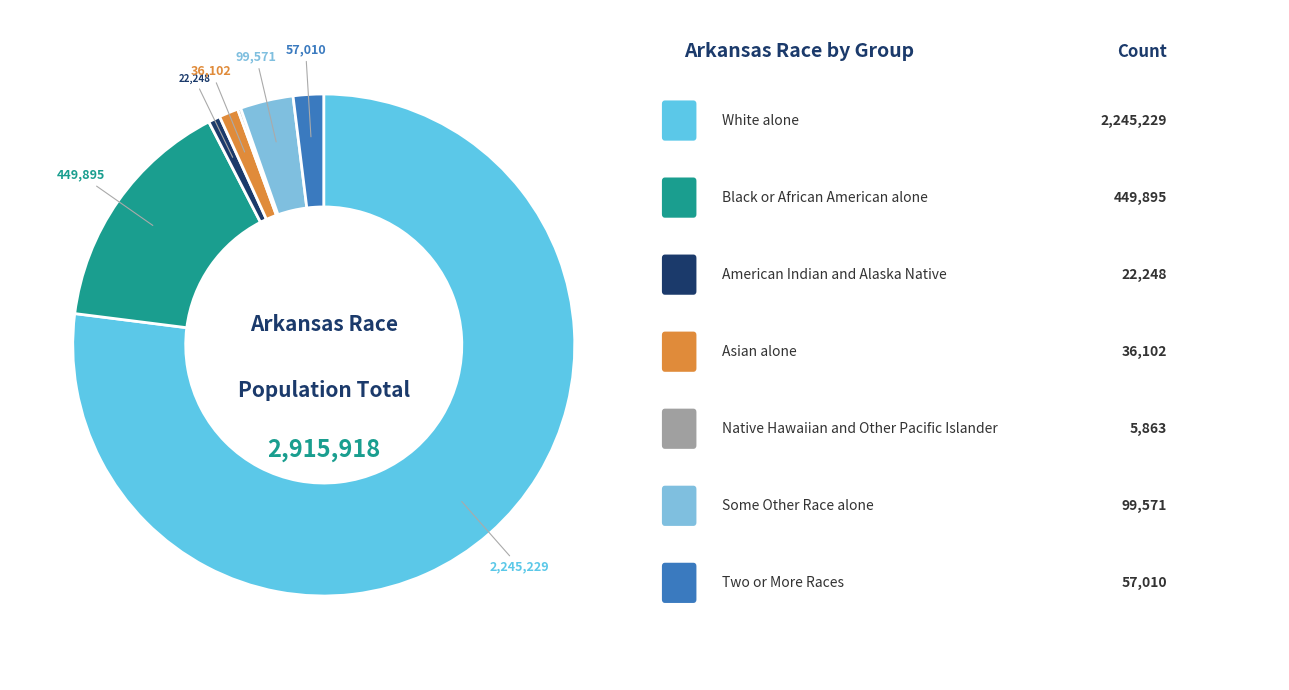

Which category has the smallest portion of the pie?

Native Hawaiian and Other Pacific Islander